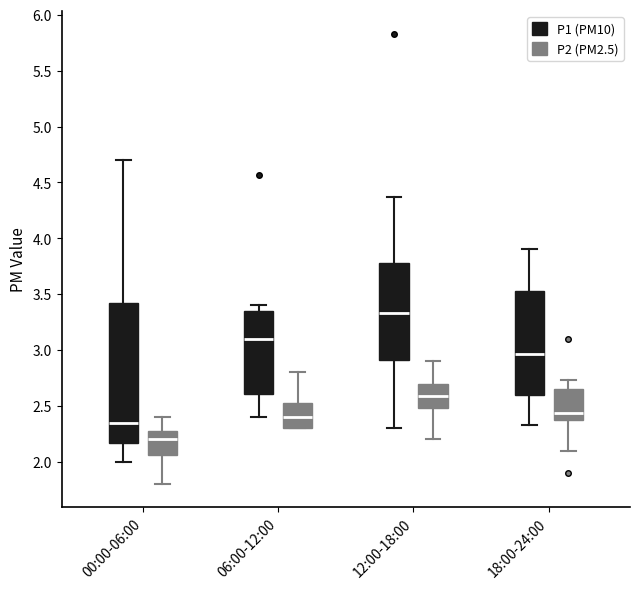

Where does the median line of the box for 12:00-18:00 (P1 (PM10)) sit on the y-axis? The values are not printed on the chart, so give them approximately, as read against the axis.

3.35